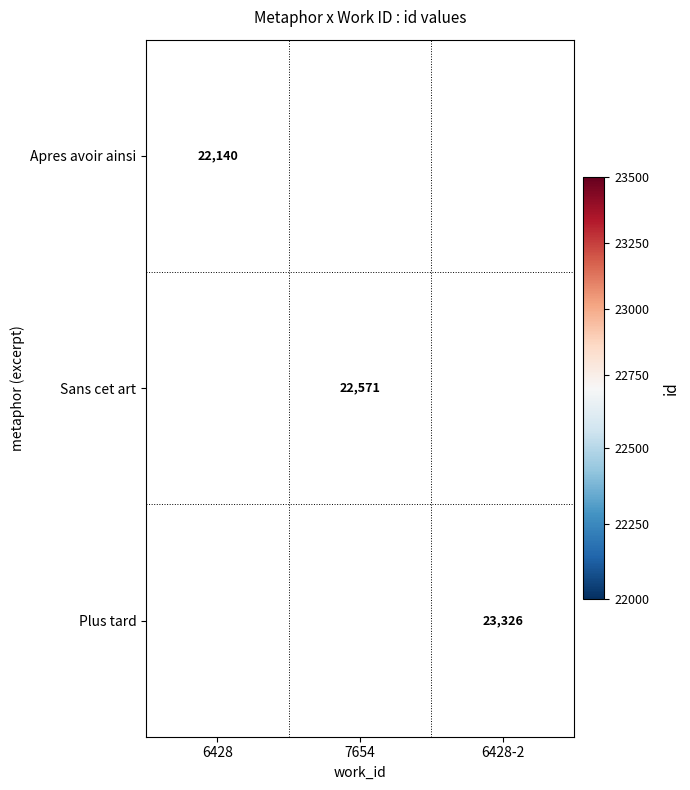

True or false: Plus tard has a value of 30686 at 6428-2.

False